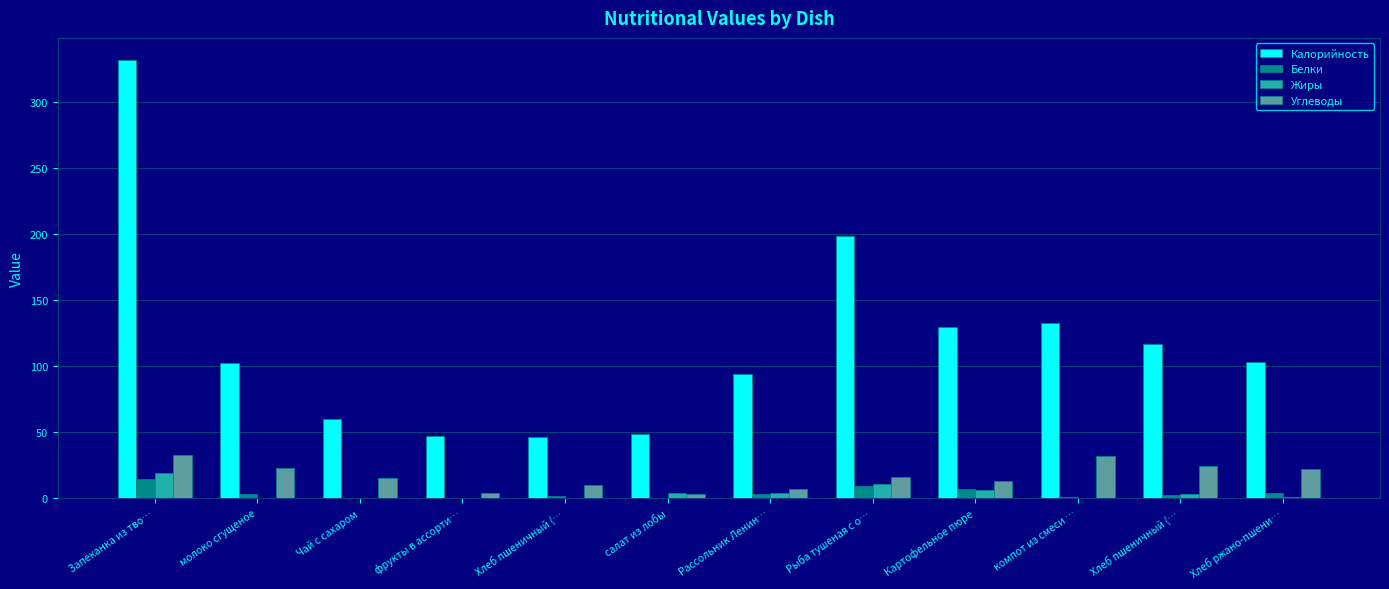

What are all the series names shown in the legend?

Калорийность, Белки, Жиры, Углеводы